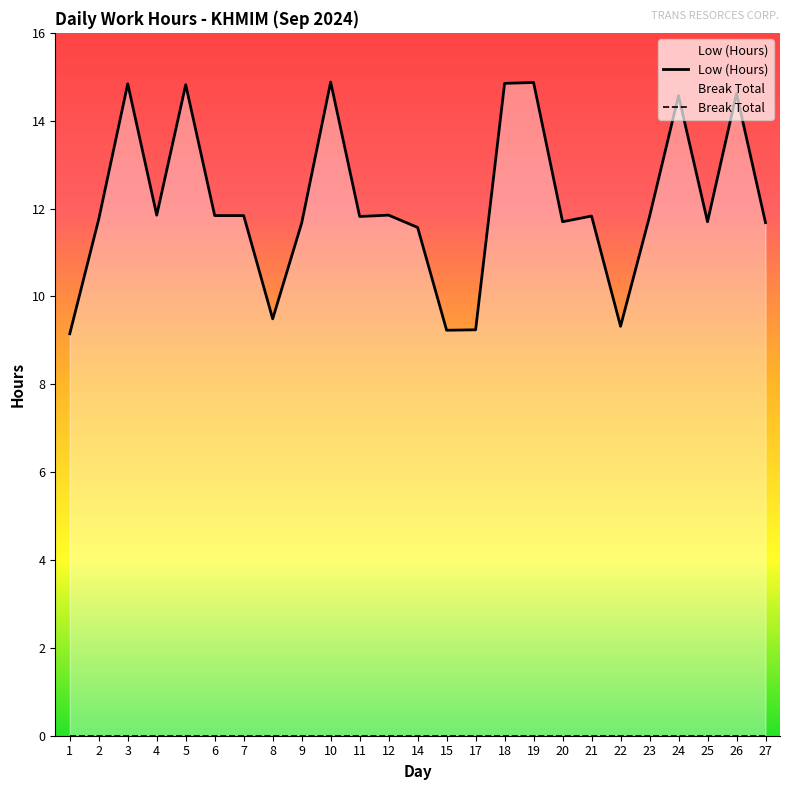

Does the chart have visible grid lines?

No